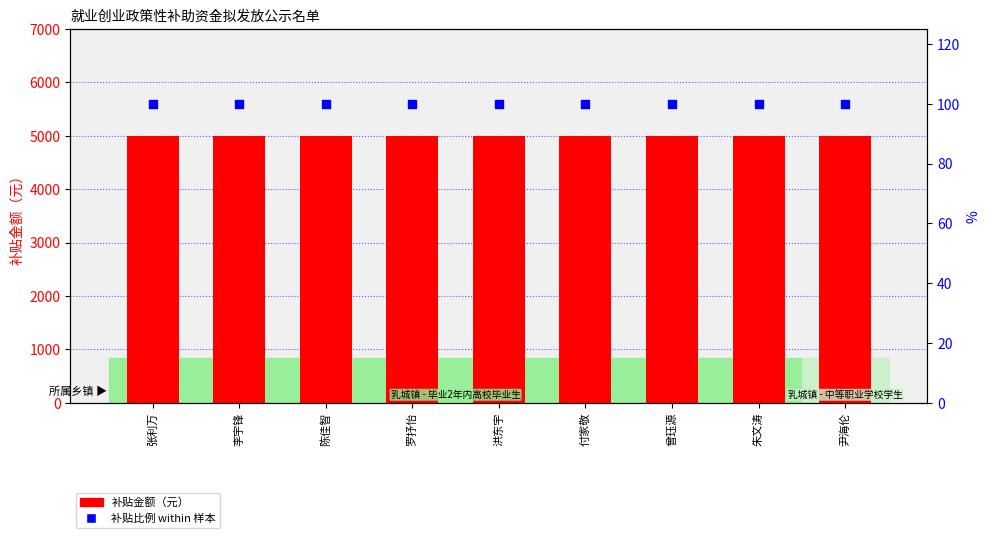

Which series contains the highest Y value?

补贴金额（元）